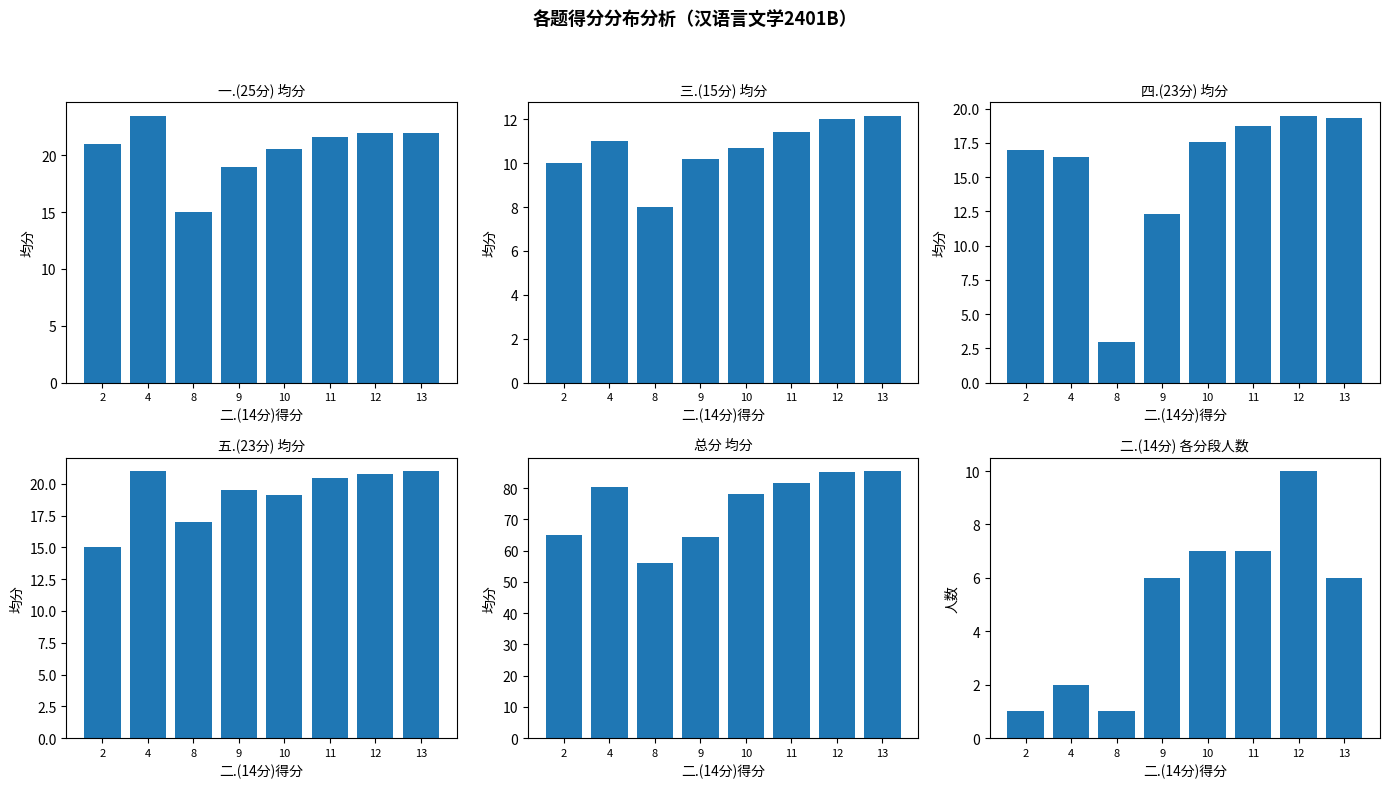

What is the lowest value of the 五.(23分) series?

15.0